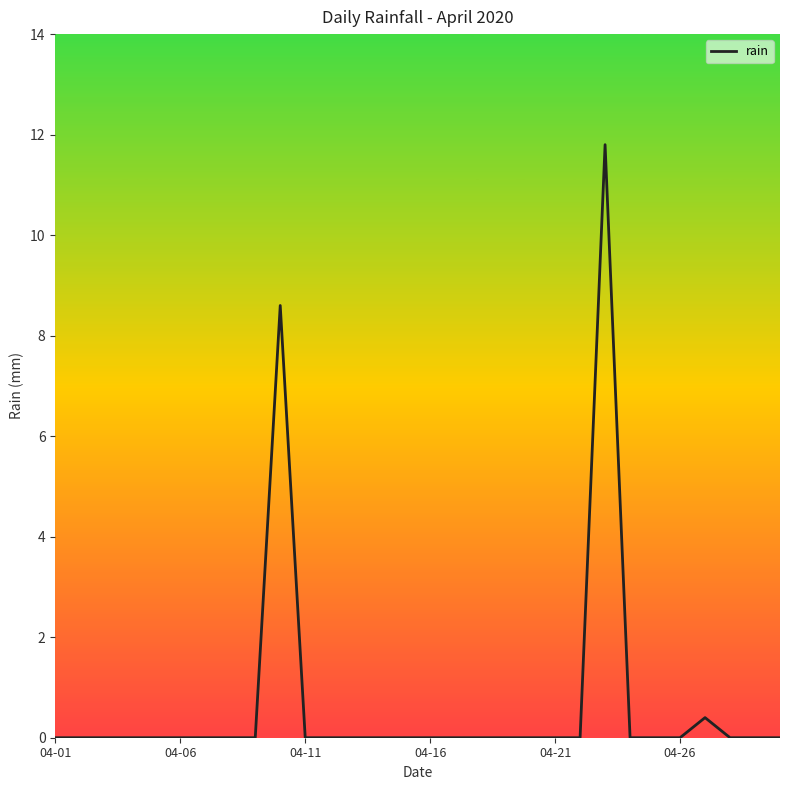

Reading left to right, list all the values displayed in this chart.

0.0	0.0	0.0	0.0	0.0	0.0	0.0	0.0	0.0	8.6	0.0	0.0	0.0	0.0	0.0	0.0	0.0	0.0	0.0	0.0	0.0	0.0	11.8	0.0	0.0	0.0	0.4	0.0	0.0	0.0